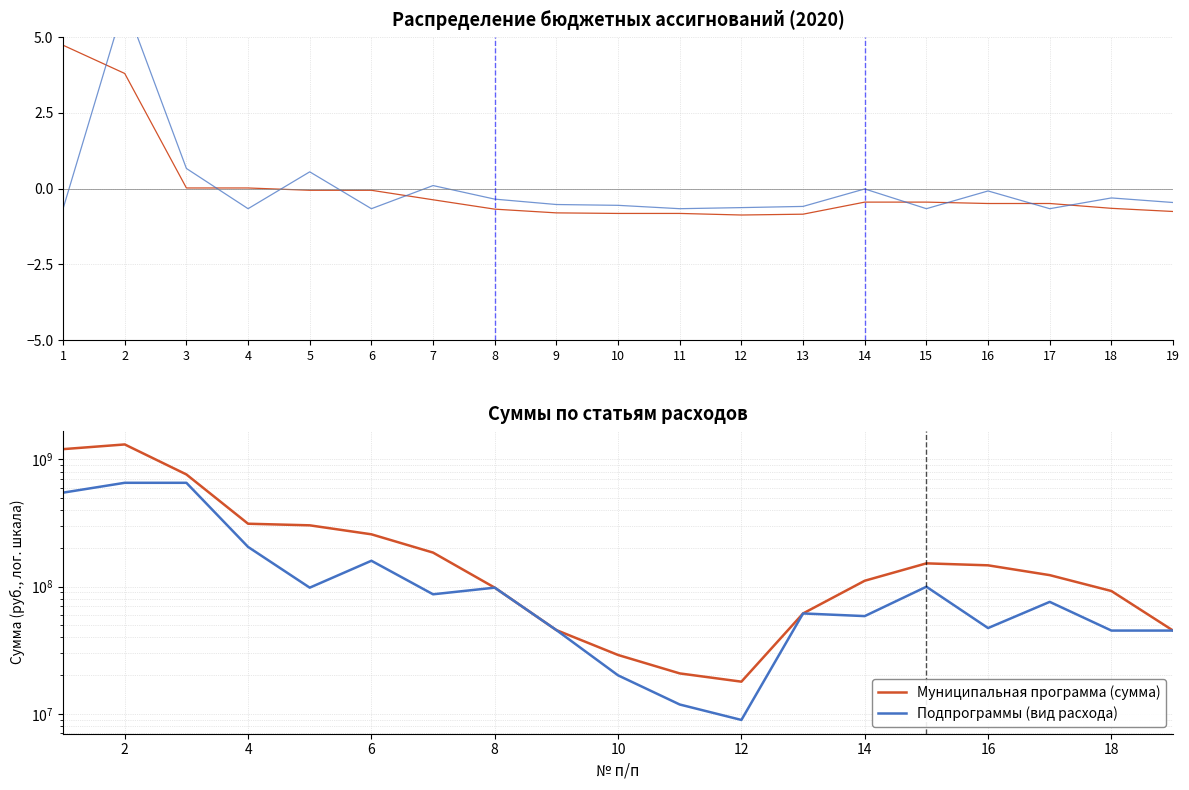

What is the value of the Муниципальная программа (сумма) point at the 13th from the left?

61503771.9